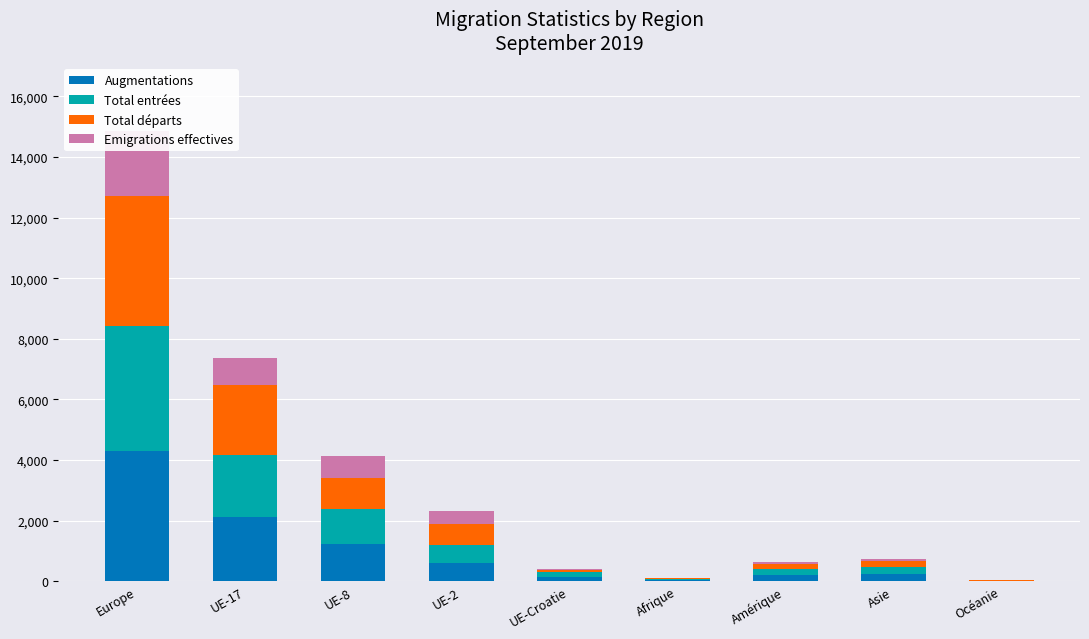

What is the difference between the maximum and second lowest values in the Emigrations effectives series?

2145